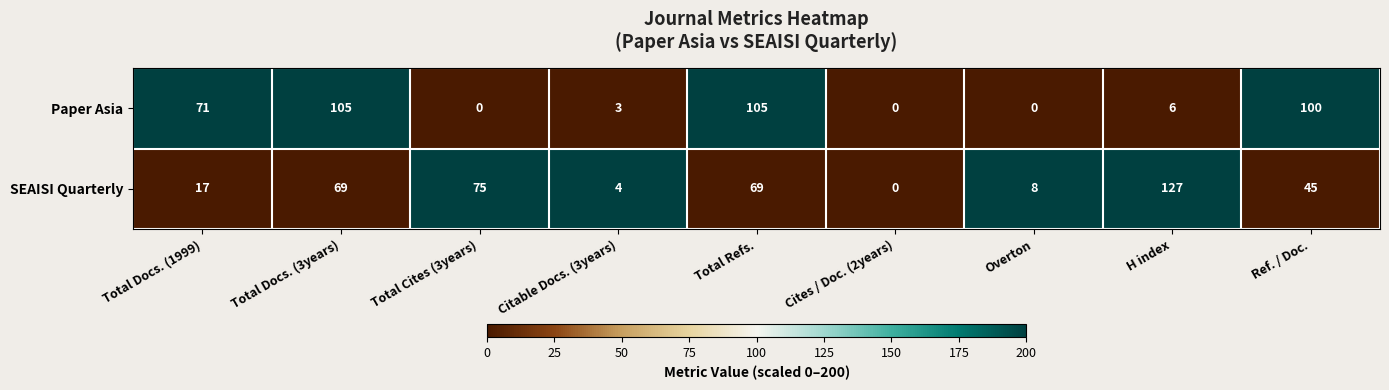

List the series in order of their overall mean, lowest first.

Paper Asia, SEAISI Quarterly